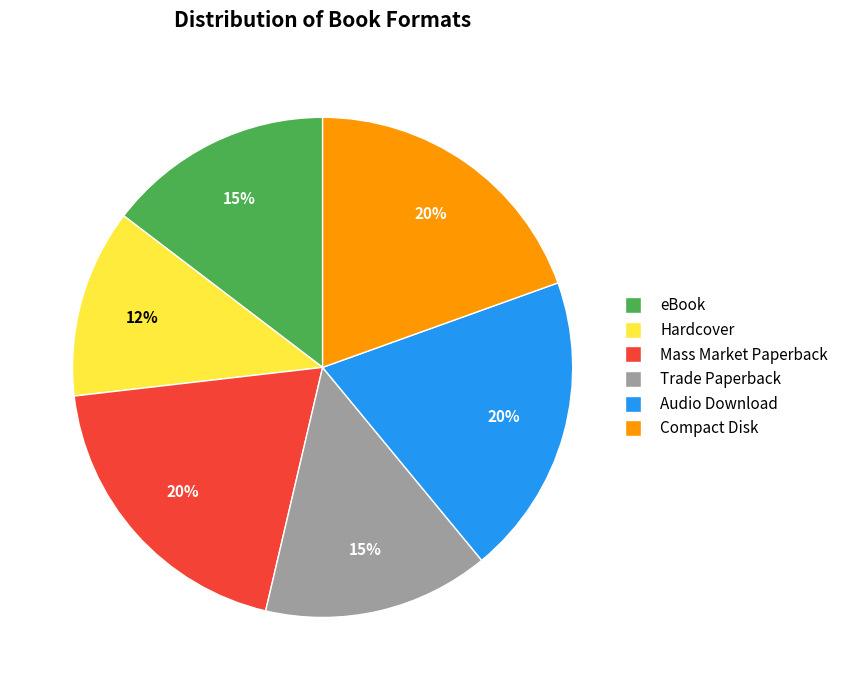

What is the smallest slice in the pie chart?

Hardcover